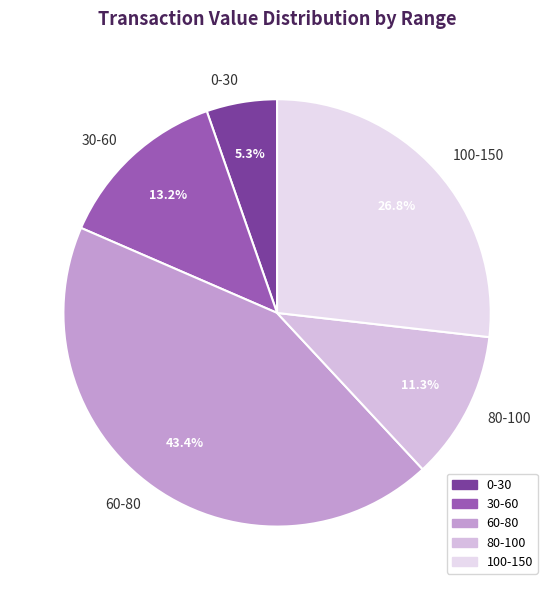

Rank the categories by value from highest to lowest.

60-80, 100-150, 30-60, 80-100, 0-30